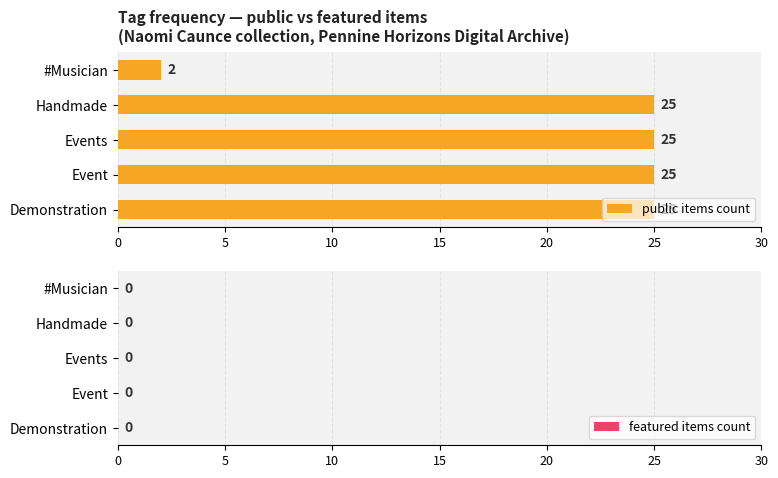

The chart shows a value of 25 at Events. True or false?

True